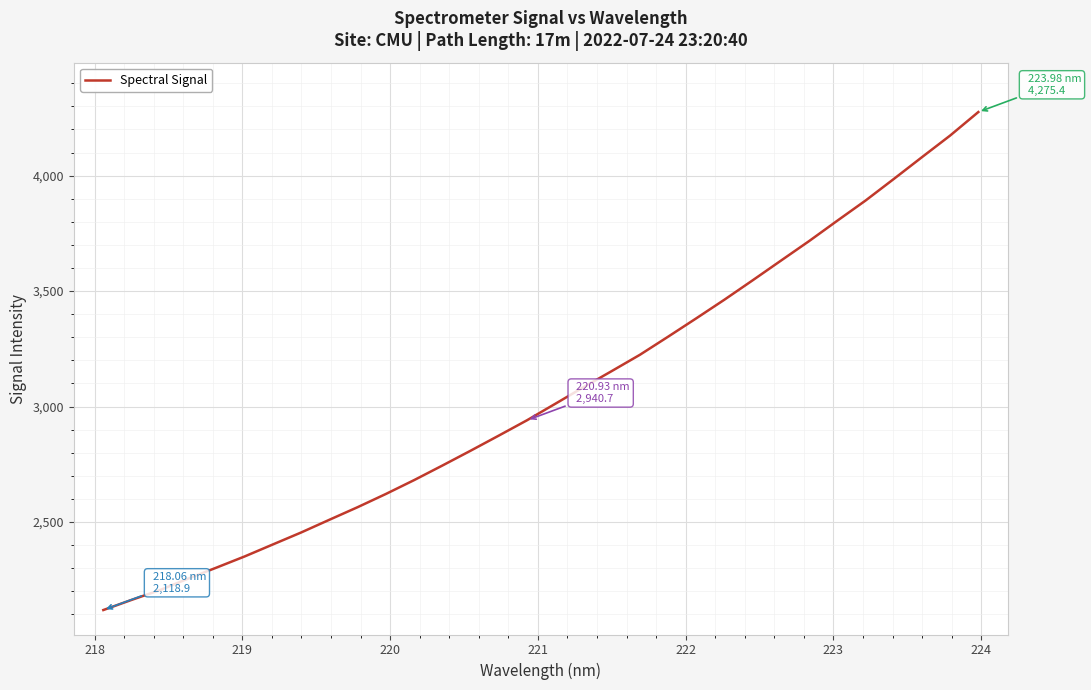

What is the maximum value shown in the chart?

4275.4